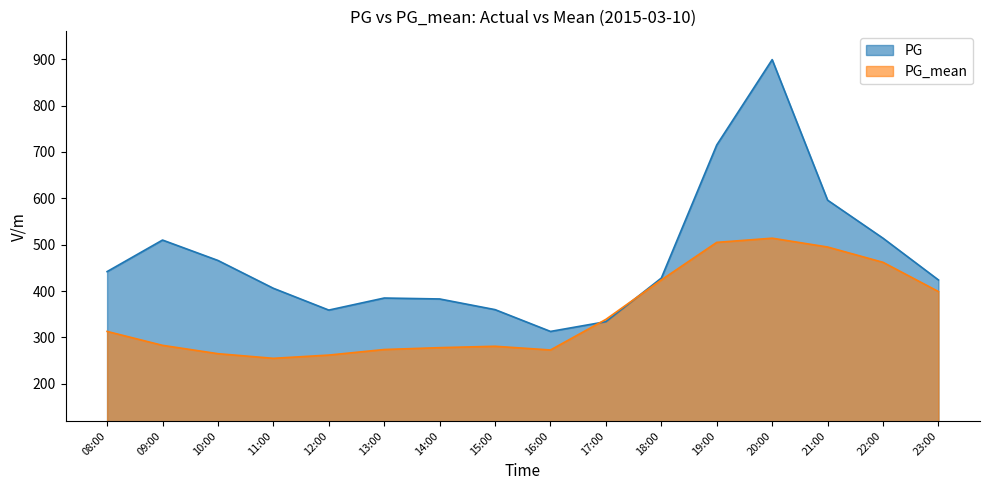

After their last crossing, which series has the higher values: PG_mean or PG?

PG